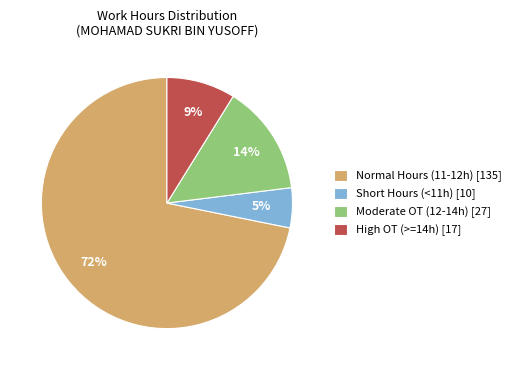

To the nearest percent, what is the average slice percentage?

25%